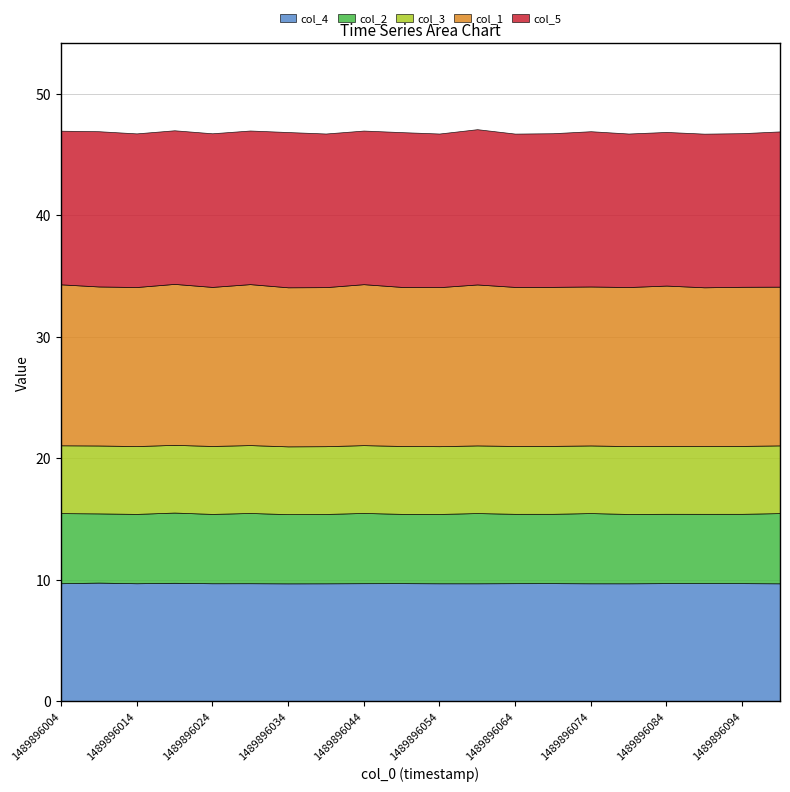

How many lines are shown in the chart?

5